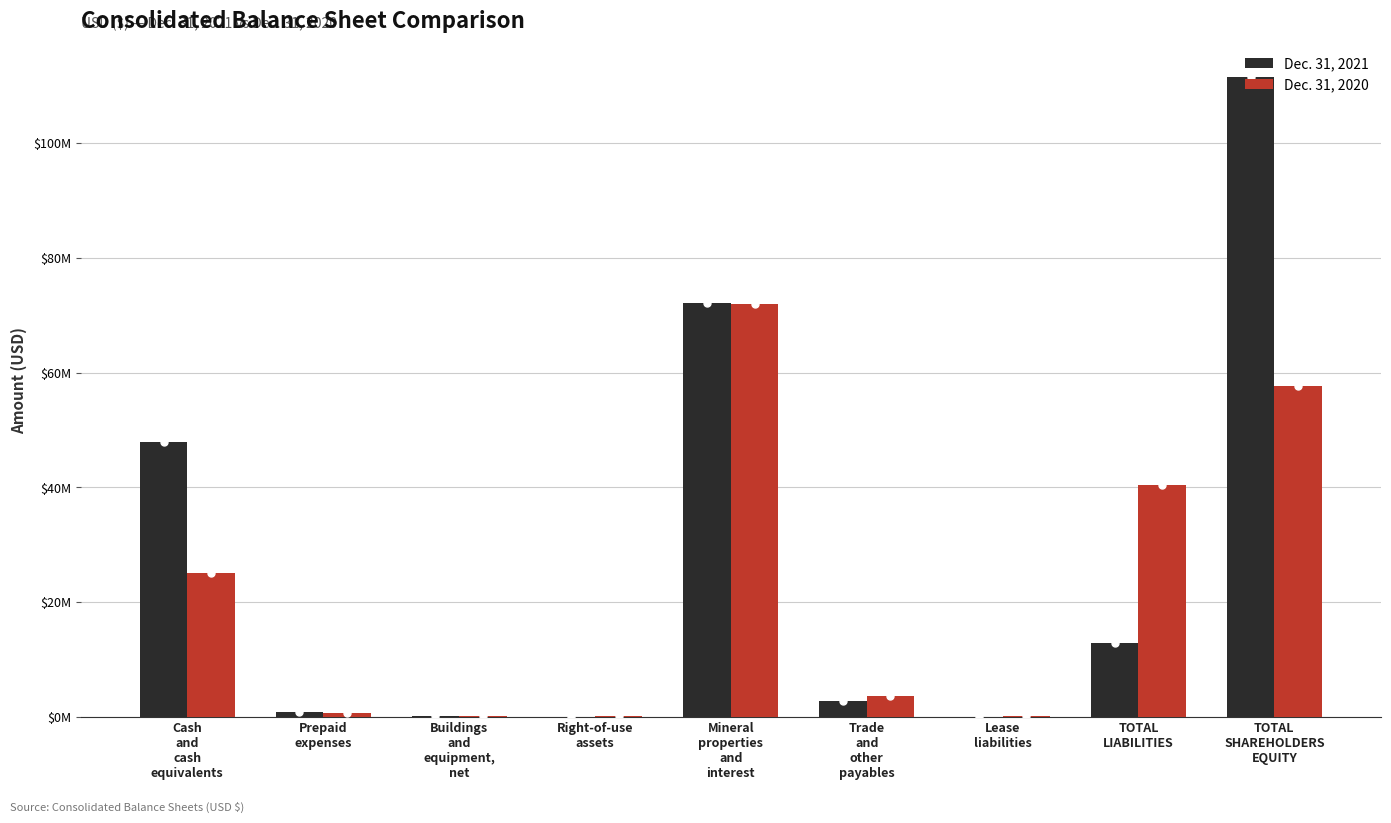

Rank the series at Cash
and
cash
equivalents from highest to lowest value.

Dec. 31, 2021, Dec. 31, 2020